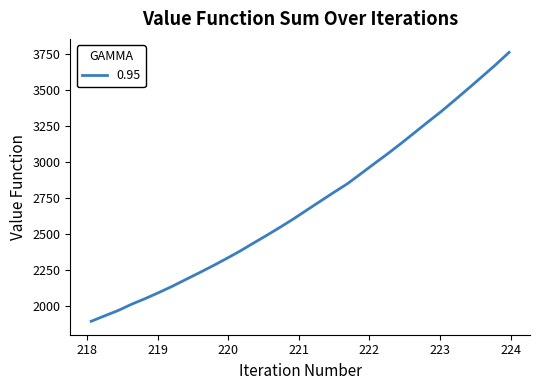

Reading left to right, extract all data points from this chart.

1894.1	1931.9	1969.0	2012.6	2051.5	2093.0	2136.7	2183.8	2230.4	2278.3	2328.2	2379.8	2435.5	2490.3	2546.8	2605.3	2667.3	2728.7	2789.9	2849.5	2919.2	2989.5	3058.7	3130.9	3205.7	3280.7	3354.2	3433.2	3512.8	3594.0	3675.8	3761.9